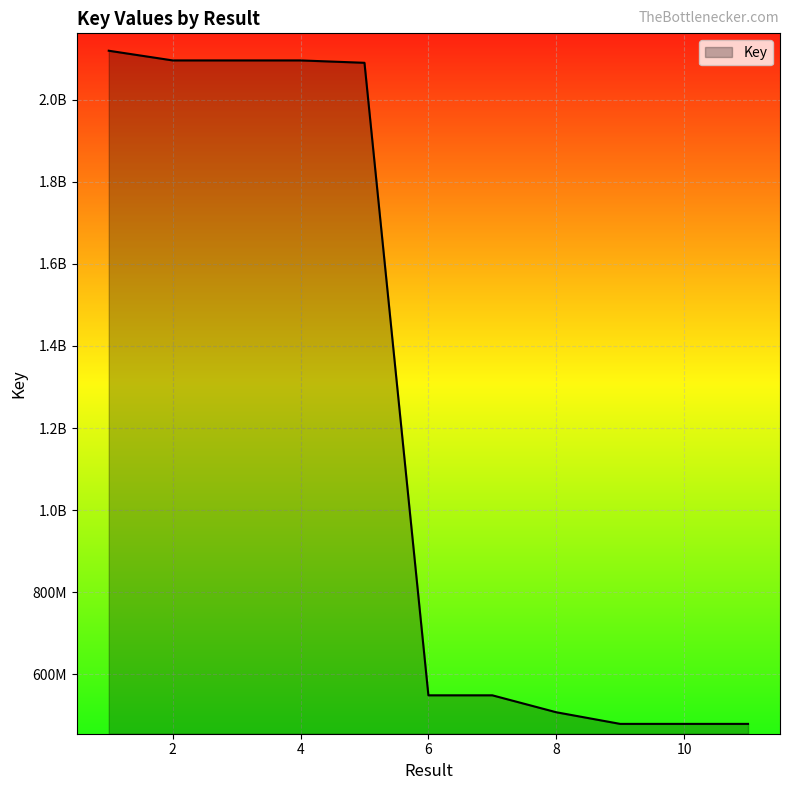

Reading right to left, transcribe all the data shown in this chart.

479076439	479076924	479077078	507456680	548718958	548719379	2090156988	2095944961	2095949689	2095951848	2119555888